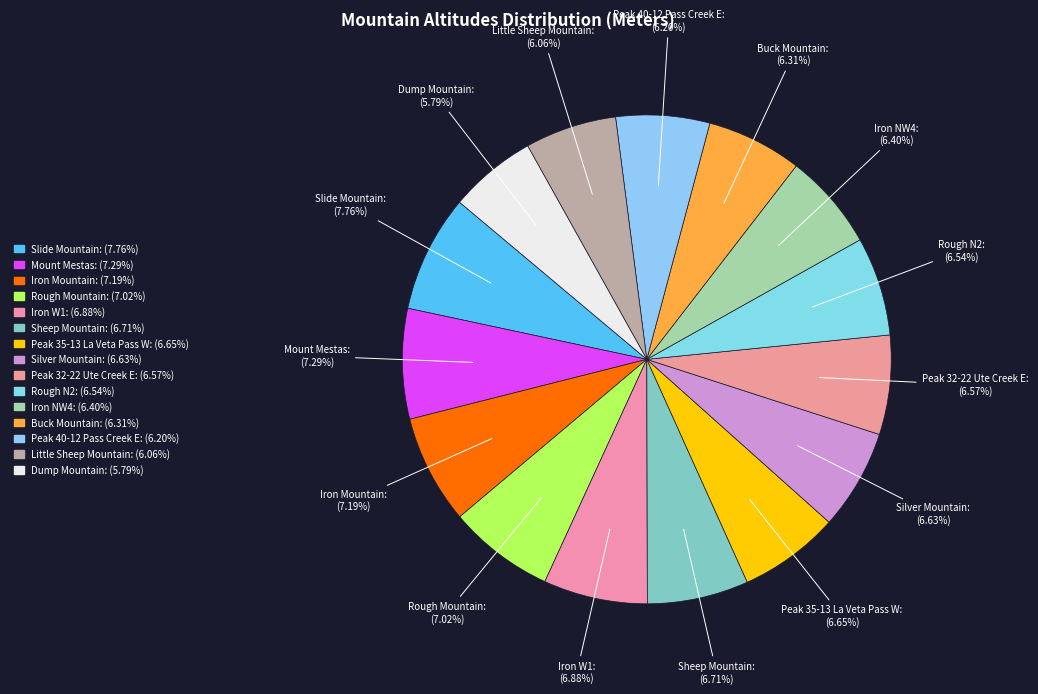

To the nearest percent, what portion does Slide Mountain represent?

8%